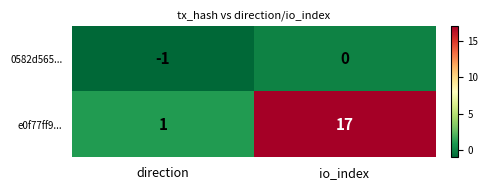

What is the total value across all series at io_index?

17